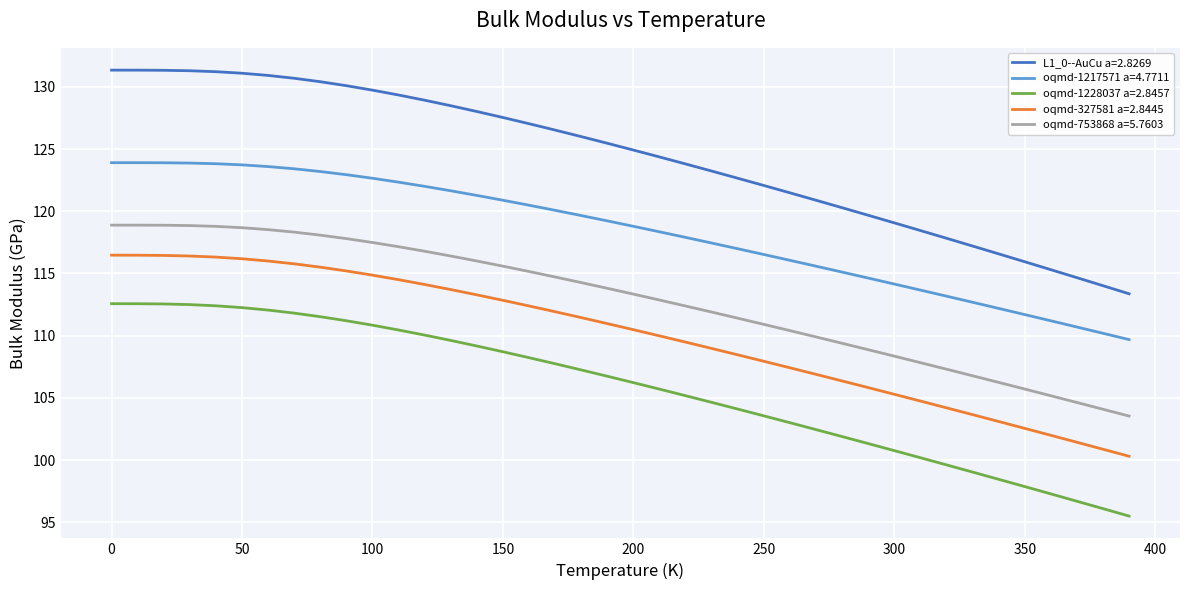

Which series has the largest range (max minus min)?

L1_0--AuCu a=2.8269